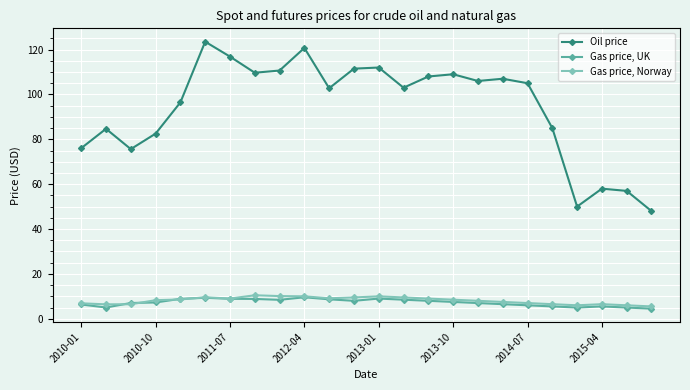

List the series in order of their peak value, highest first.

Oil price, Gas price, Norway, Gas price, UK